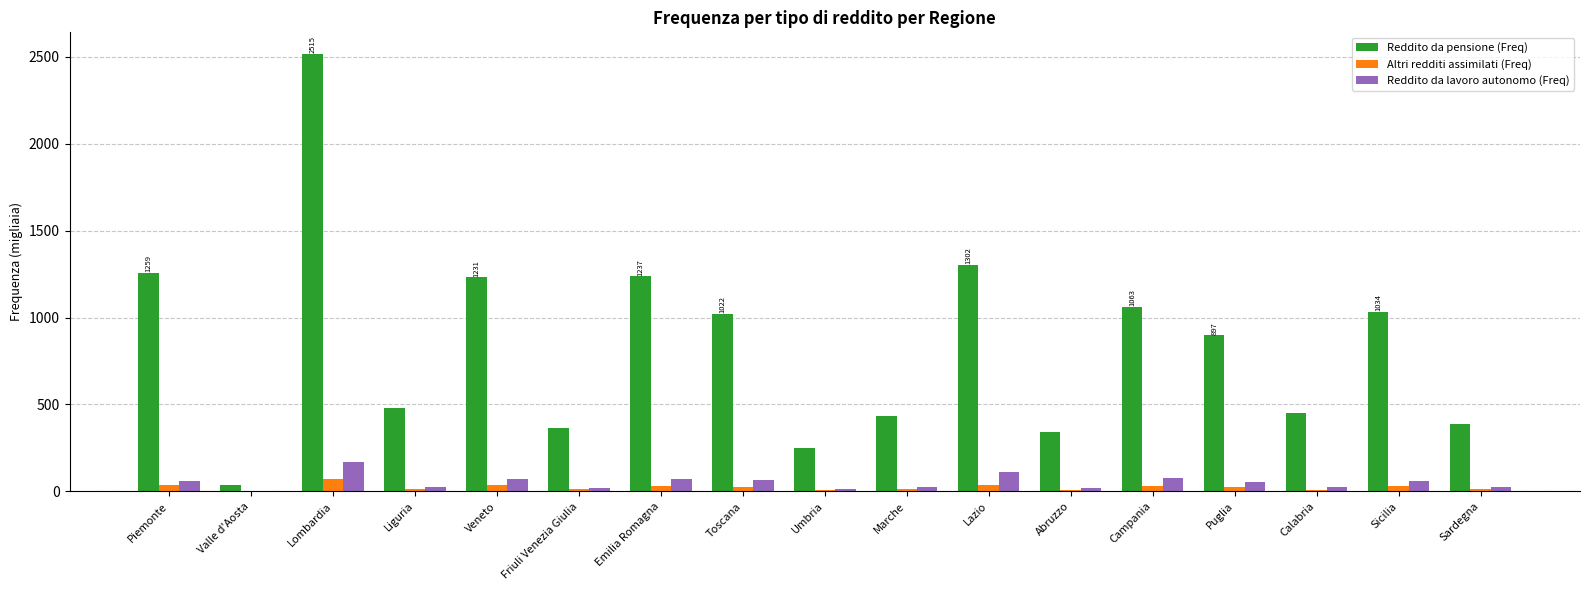

Which series changed the most between Liguria and Veneto?

Reddito da pensione (Freq)